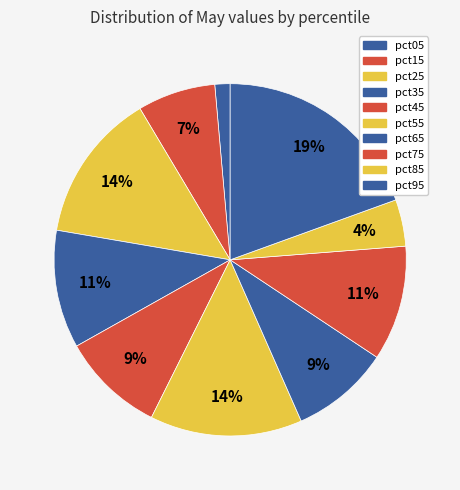

What portion of the pie excludes pct55?

86.0%